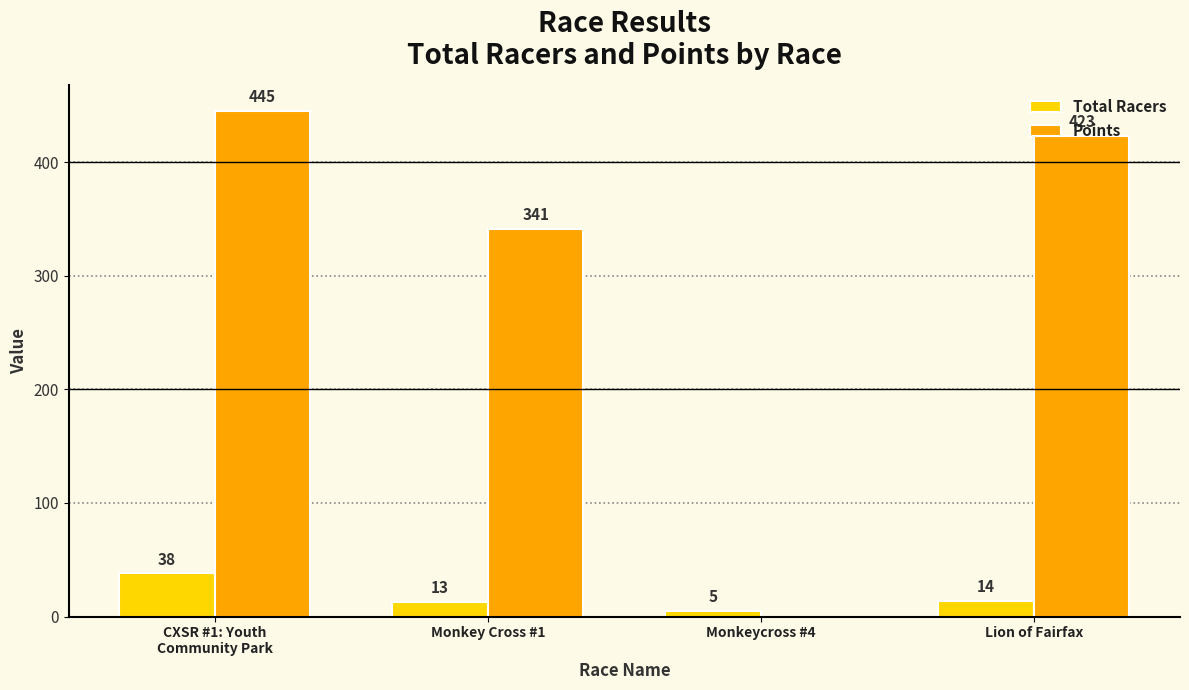

Where does the Points series first go above 423?

CXSR #1: Youth
Community Park